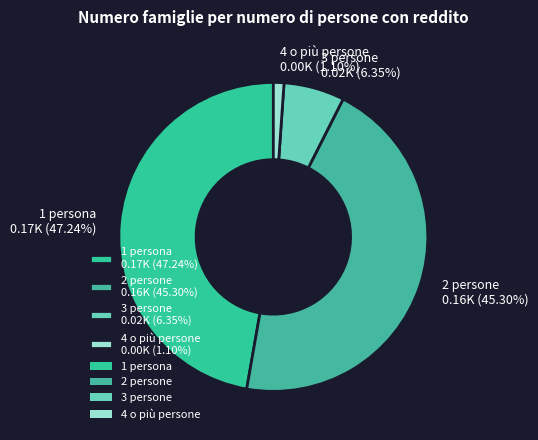

To the nearest percent, what portion does 2 persone represent?

45%